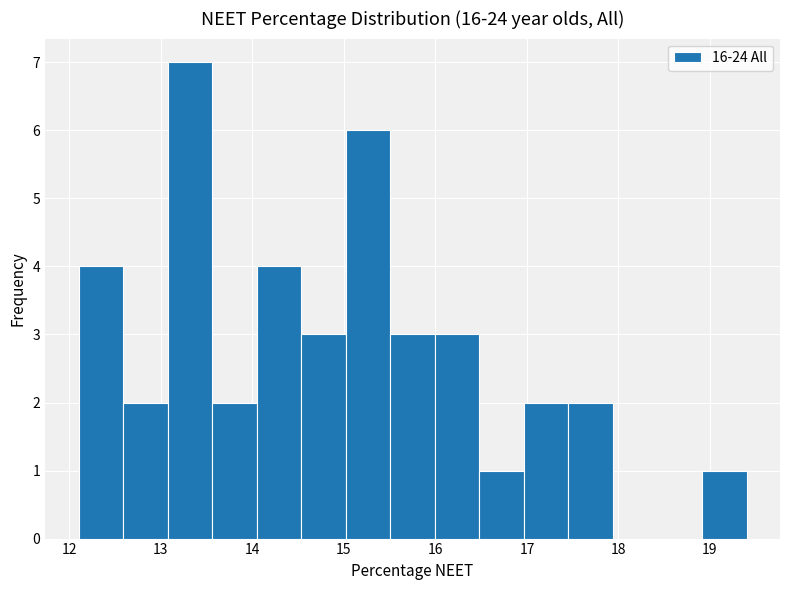

Which range on the x-axis has the tallest bar?

13.1 to 13.6